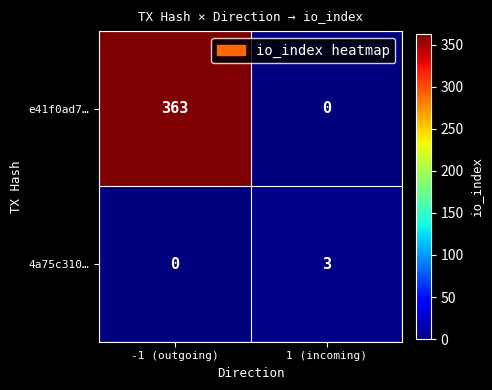

The 4a75c310… series shows 5 at 1 (incoming). True or false?

False